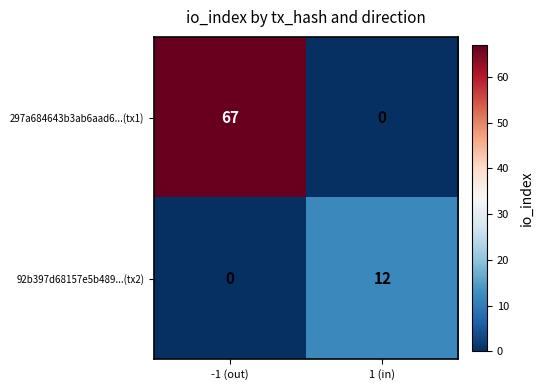

What is the maximum value for 92b397d68157e5b489...(tx2)?

12